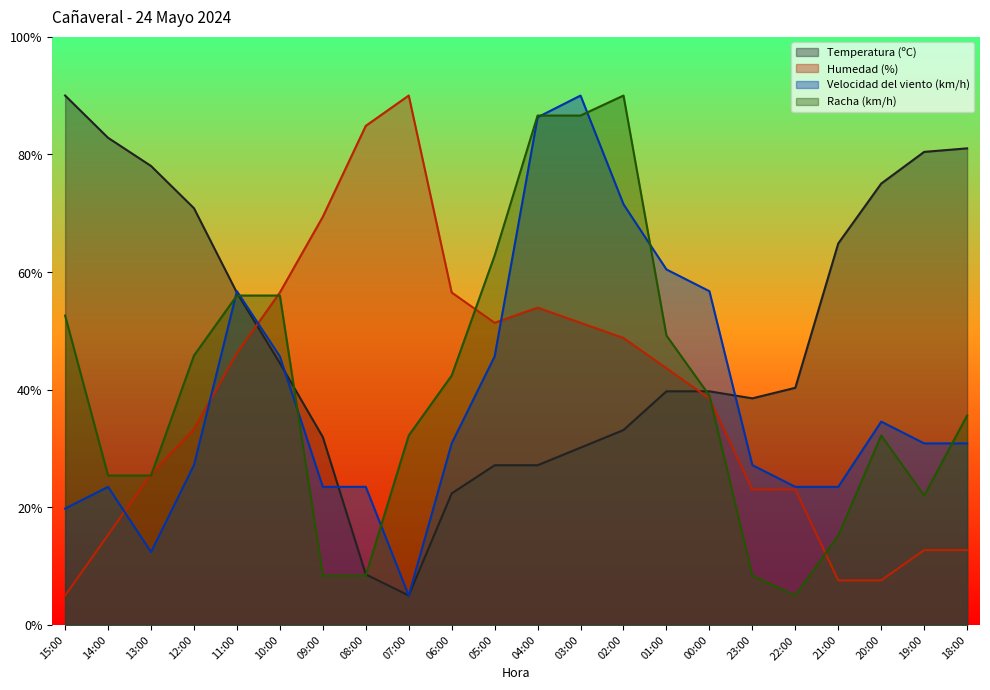

Where is the first local maximum for Racha (km/h)?

02:00